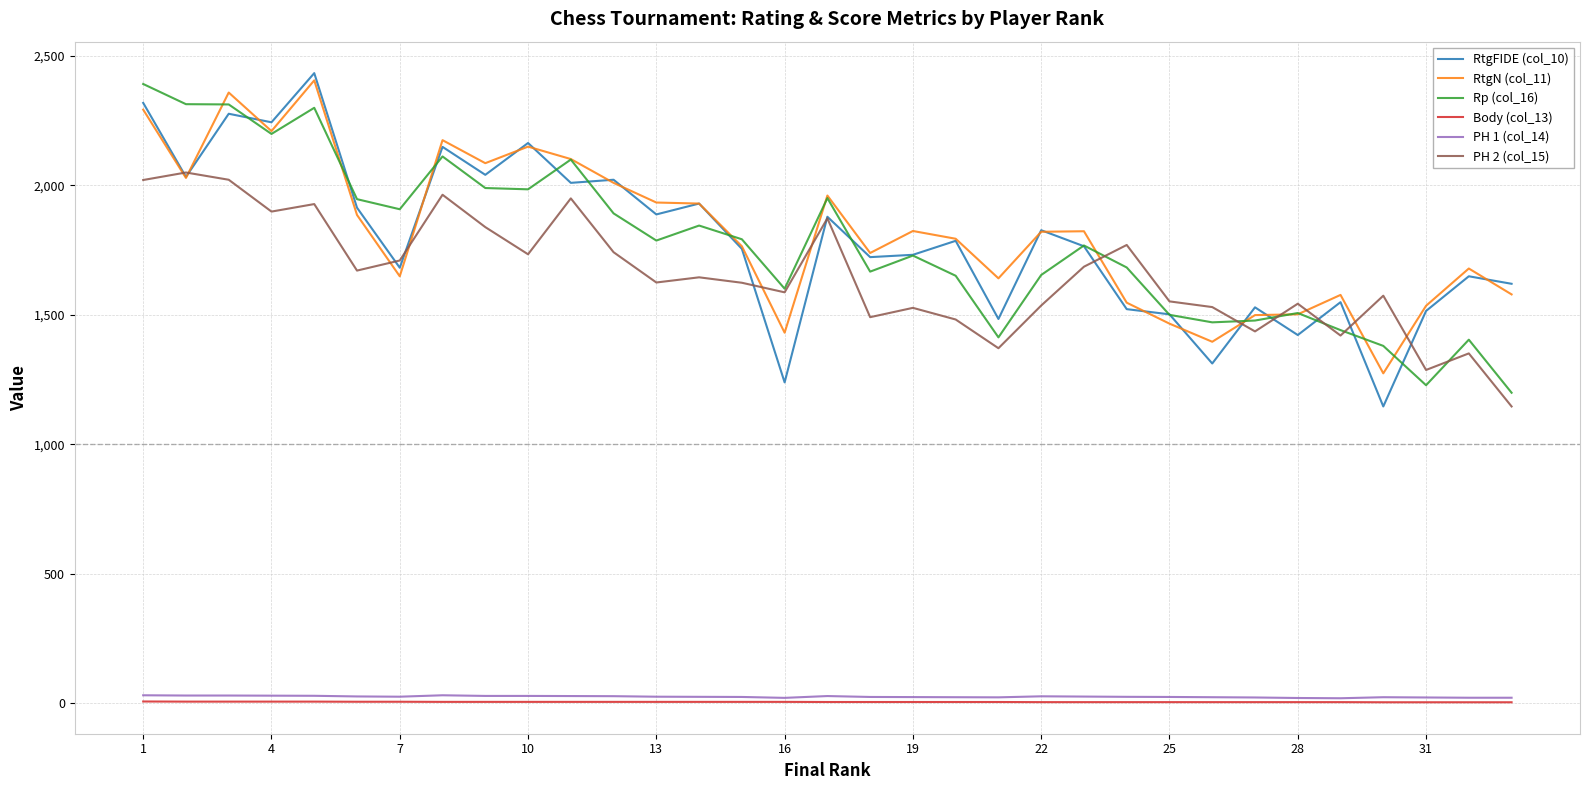

True or false: Body (col_13) and Rp (col_16) intersect in this chart.

False